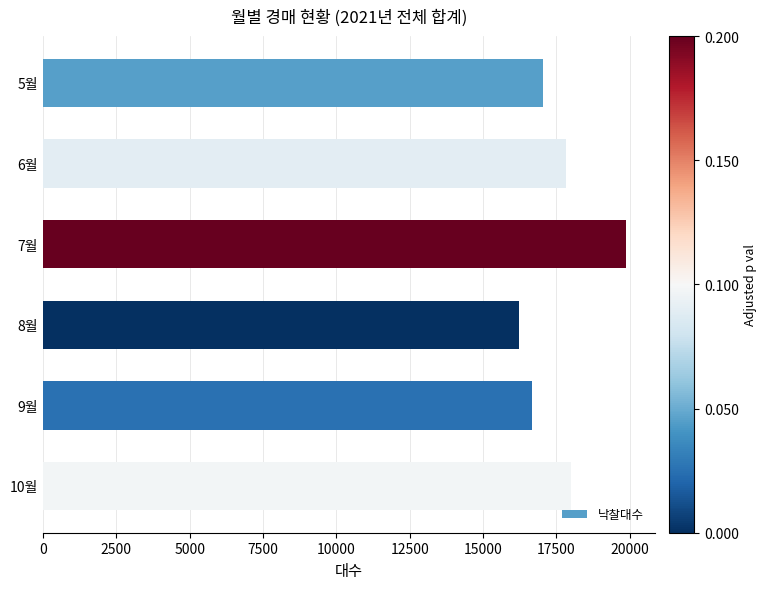

What is the maximum value shown in the chart?

19860